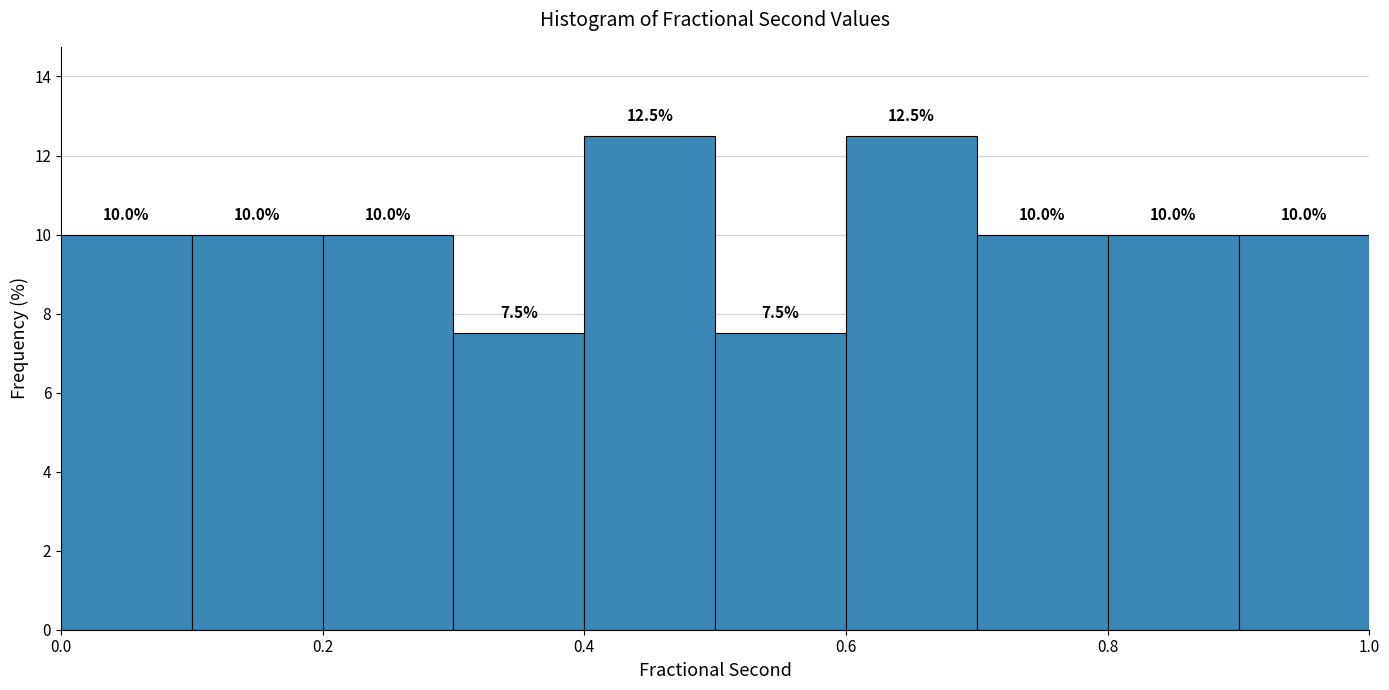

Reading left to right, transcribe this chart: for each bar, give the range it covers on the x-axis and its height.

0.0 to 0.1: 10.0
0.1 to 0.2: 10.0
0.2 to 0.3: 10.0
0.3 to 0.4: 7.5
0.4 to 0.5: 12.5
0.5 to 0.6: 7.5
0.6 to 0.7: 12.5
0.7 to 0.8: 10.0
0.8 to 0.9: 10.0
0.9 to 1.0: 10.0